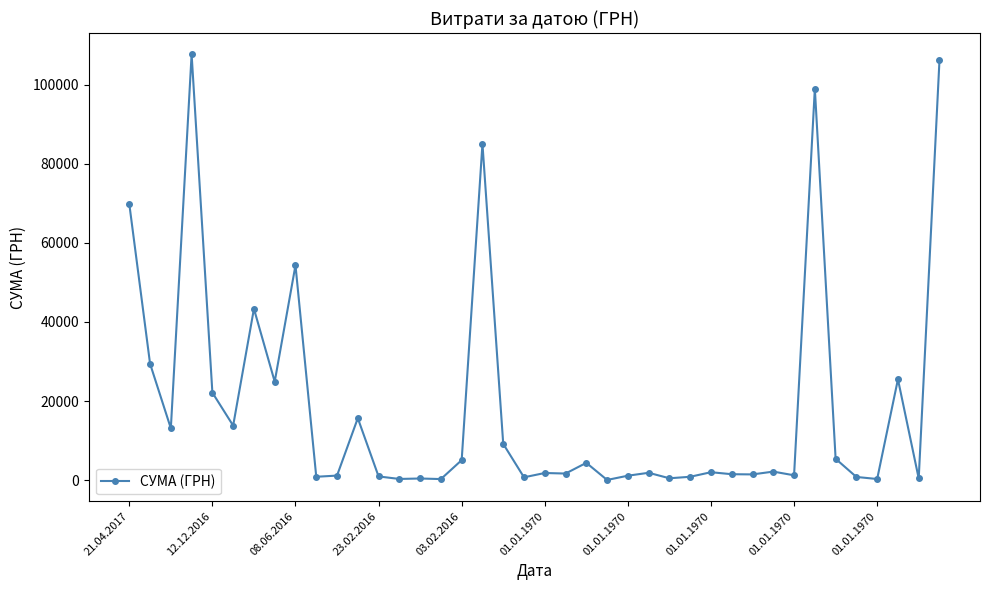

True or false: there are more than 0 points higher than both neighbors.

True